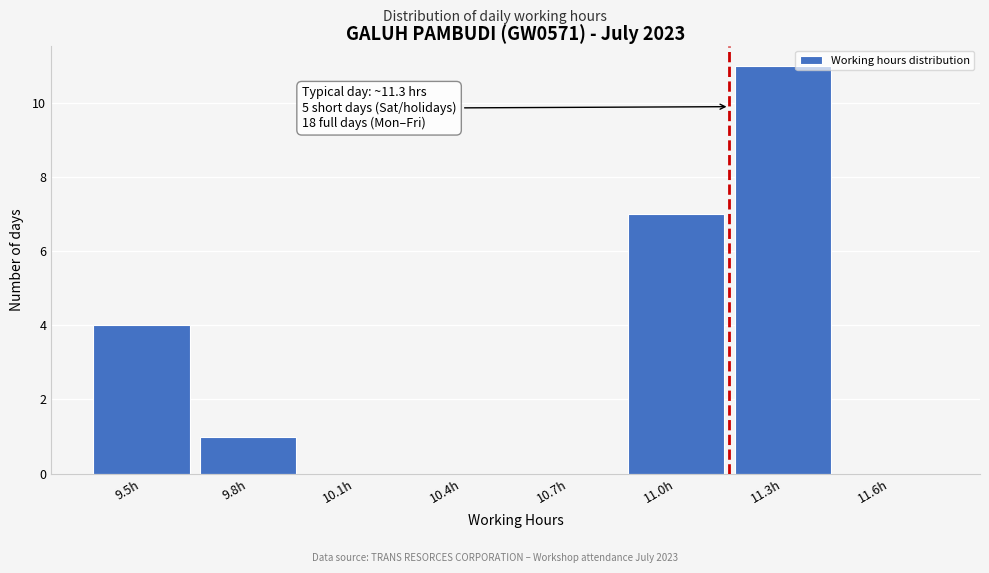

Reading left to right, what are all the values shown in this chart?

9.5h=4	9.8h=1	10.1h=0	10.4h=0	10.7h=0	11.0h=7	11.3h=11	11.6h=0